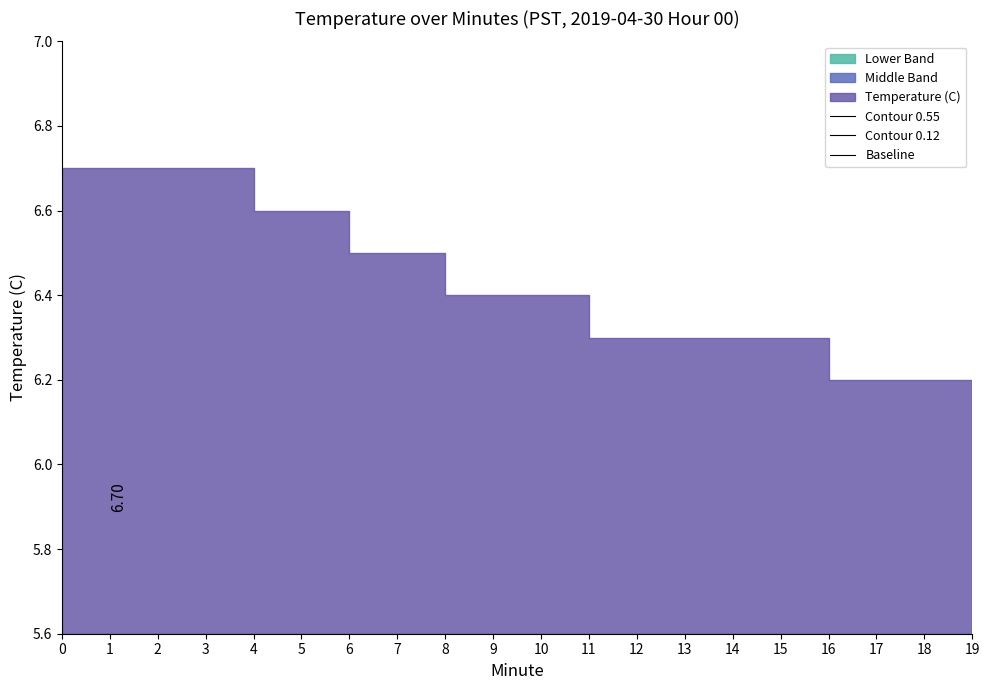

Rank the categories by Contour 0.55 value from lowest to highest.

19, 16, 17, 18, 11, 12, 13, 14, 15, 8, 9, 10, 6, 7, 4, 5, 0, 1, 2, 3